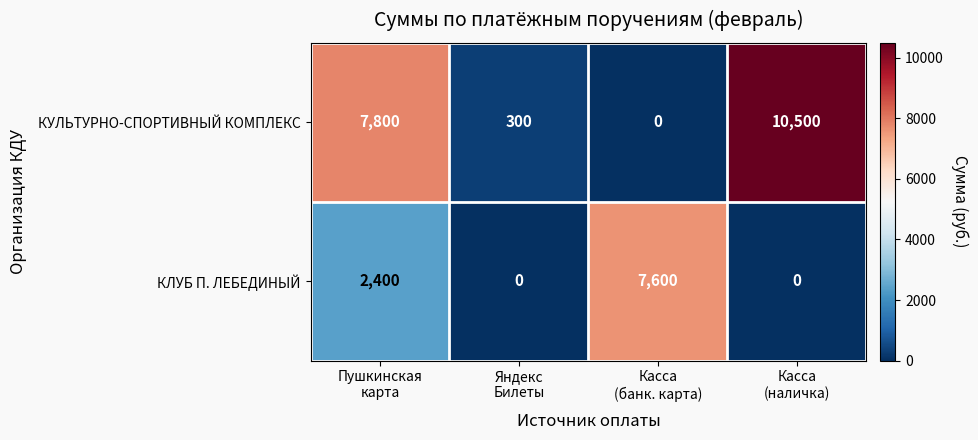

Which label corresponds to the largest value in the chart?

Касса
(наличка)